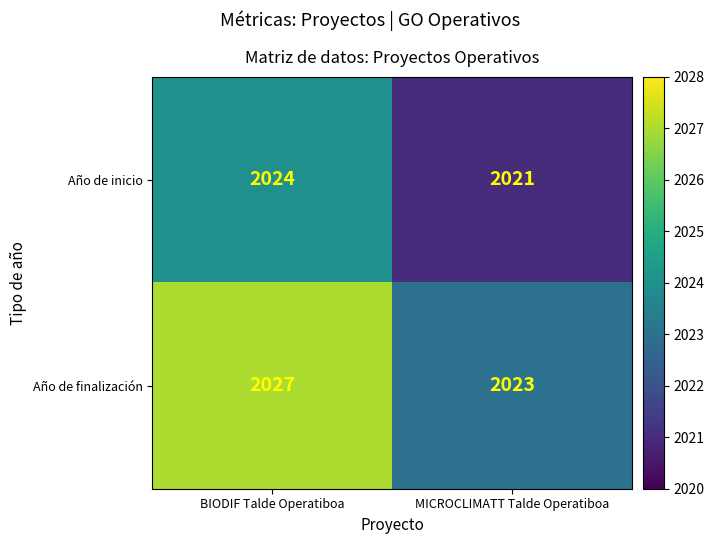

What is the difference between the highest and lowest values at MICROCLIMATT Talde Operatiboa?

2